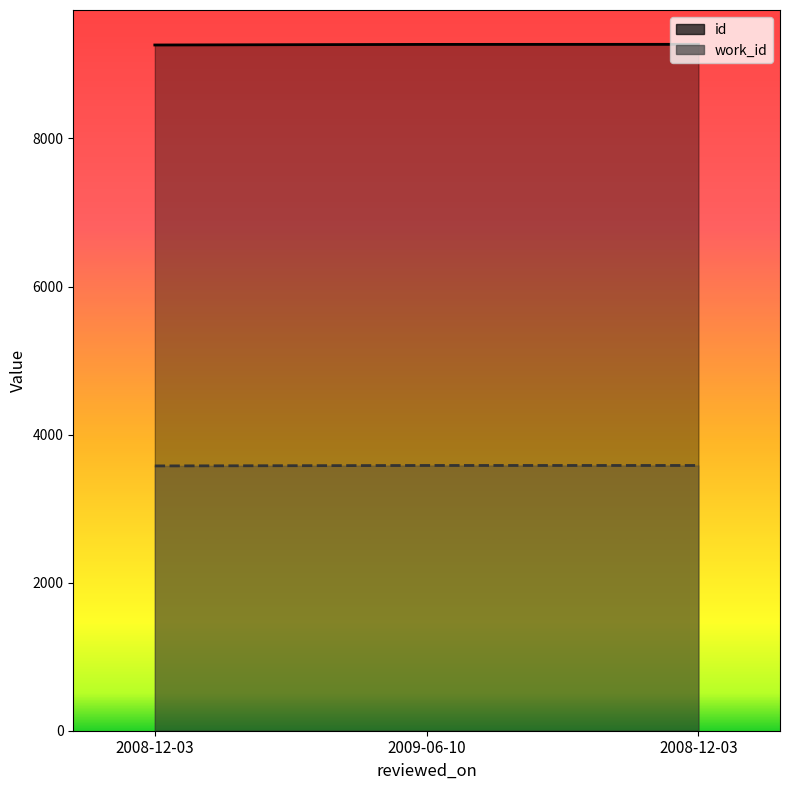

At how many categories does at least one series exceed 8269?

3